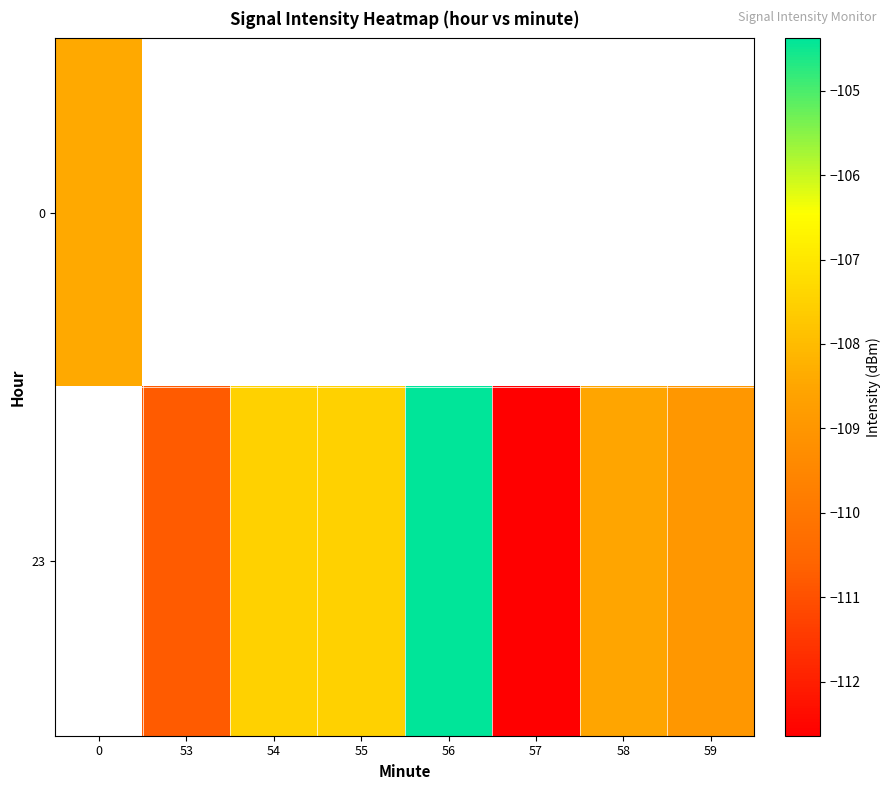

Between 55 and 56, which is larger?

56